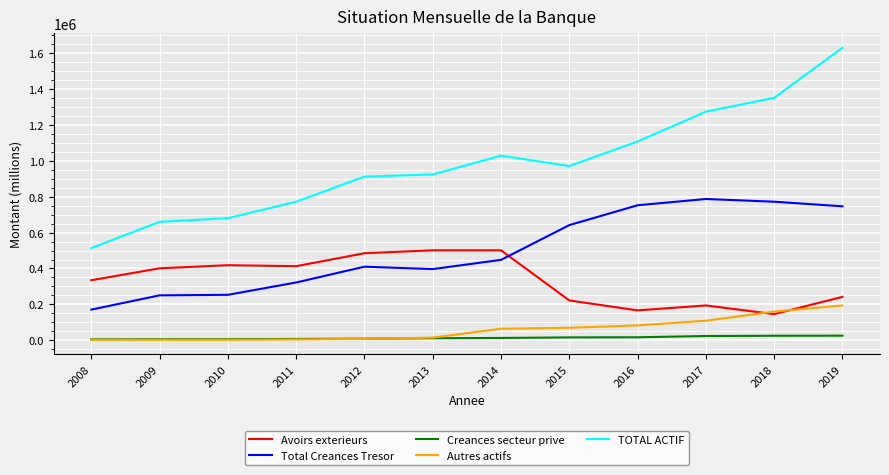

At which category is the sum across all series the highest?

2019